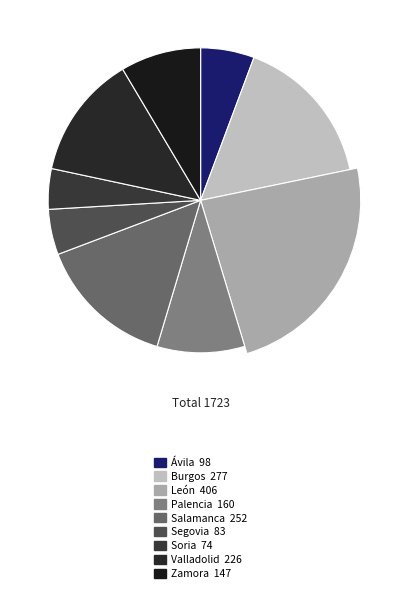

Rank the categories by value from lowest to highest.

Soria, Segovia, Ávila, Zamora, Palencia, Valladolid, Salamanca, Burgos, León